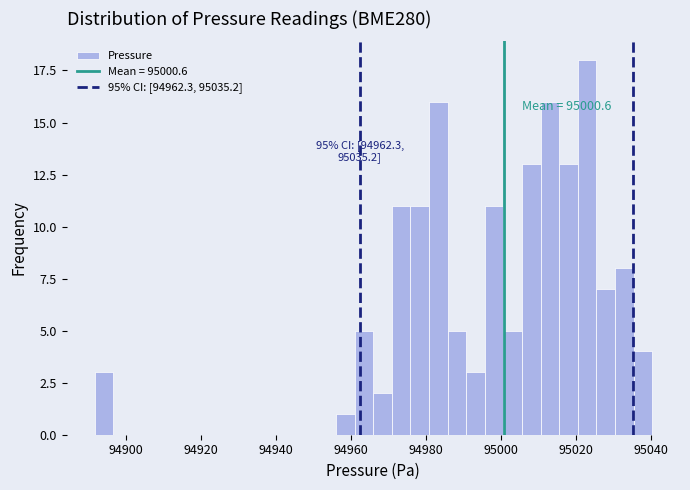

Read against the x-axis, roughly where is the centre of the tallest bar?

95022